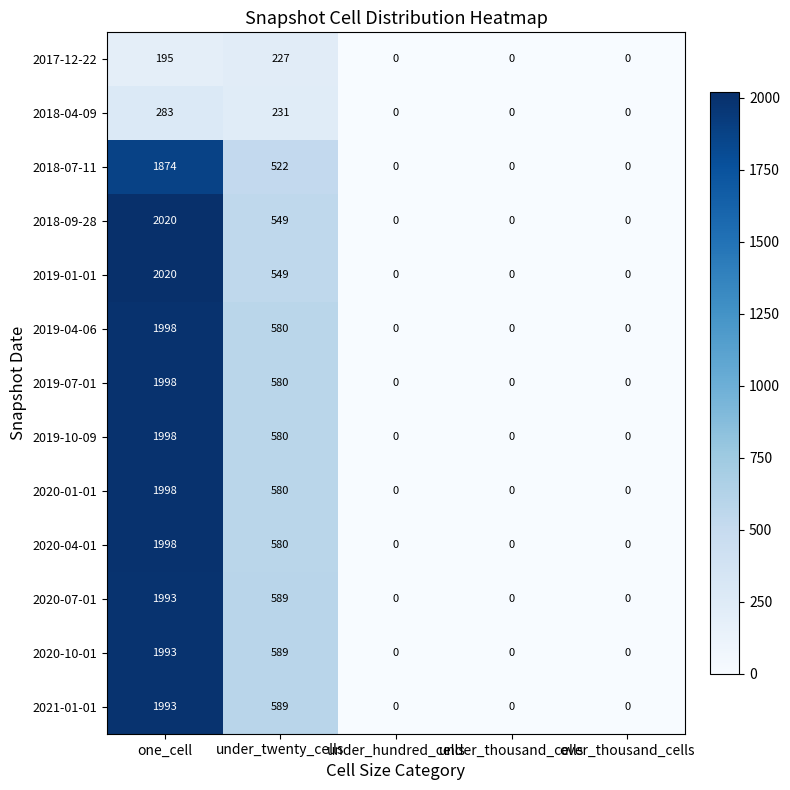

At which label is 2019-07-01 closest to 999?

under_twenty_cells